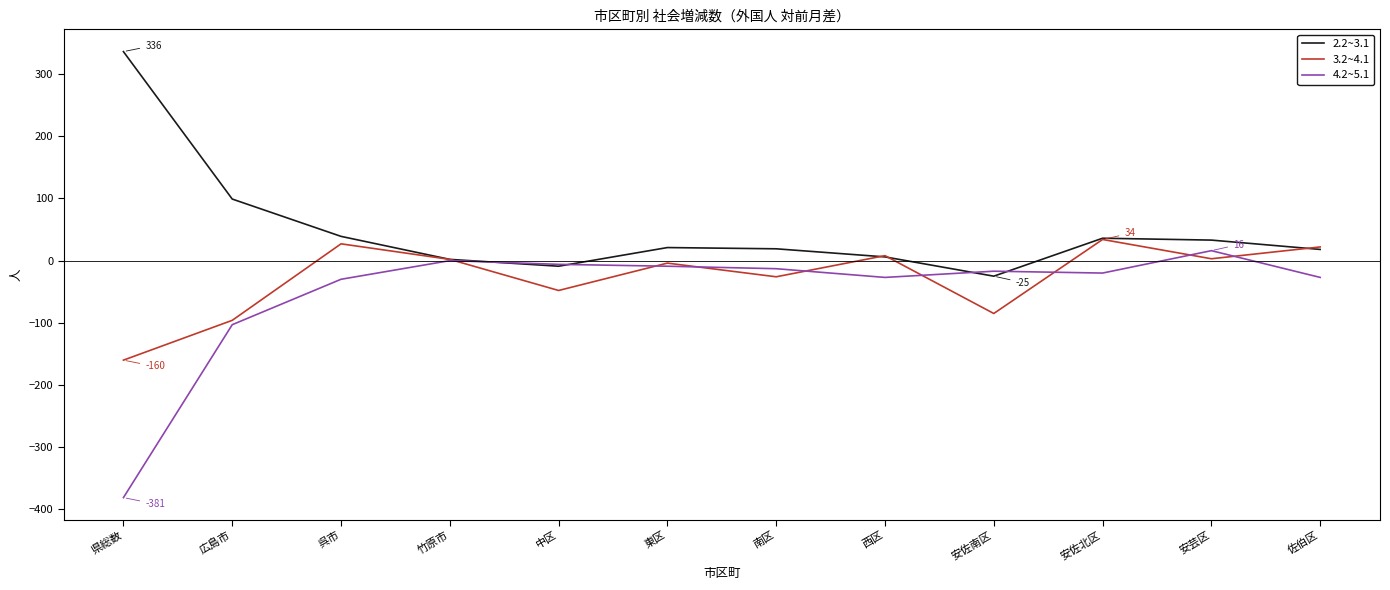

True or false: 4.2~5.1 has a value of -27 at 佐伯区.

True